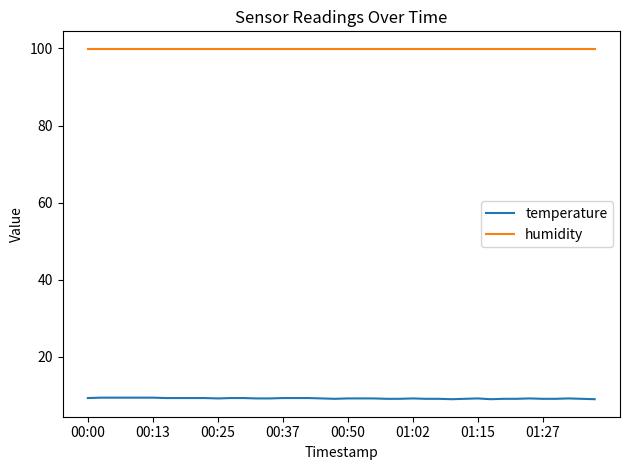

List the series in order of their overall mean, lowest first.

temperature, humidity